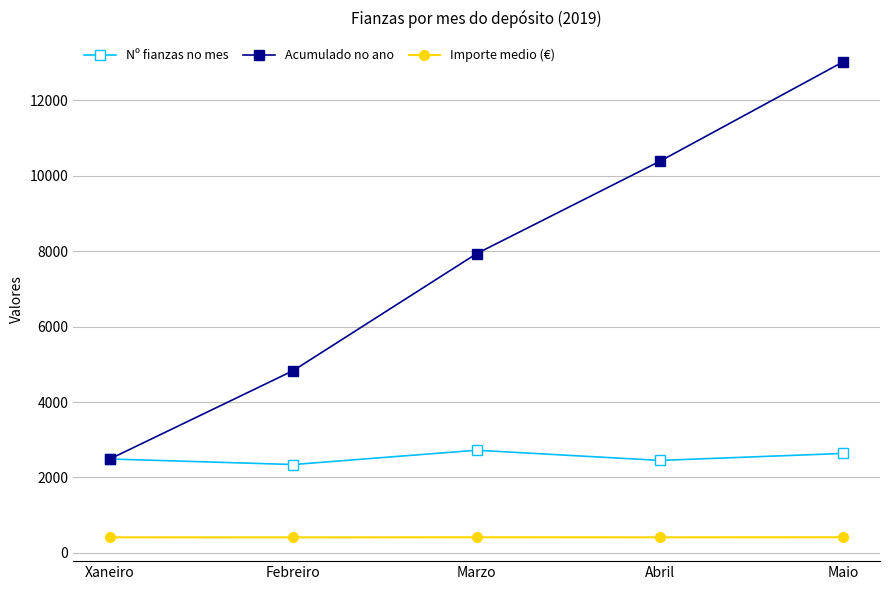

At how many categories does at least one series exceed 7479?

3